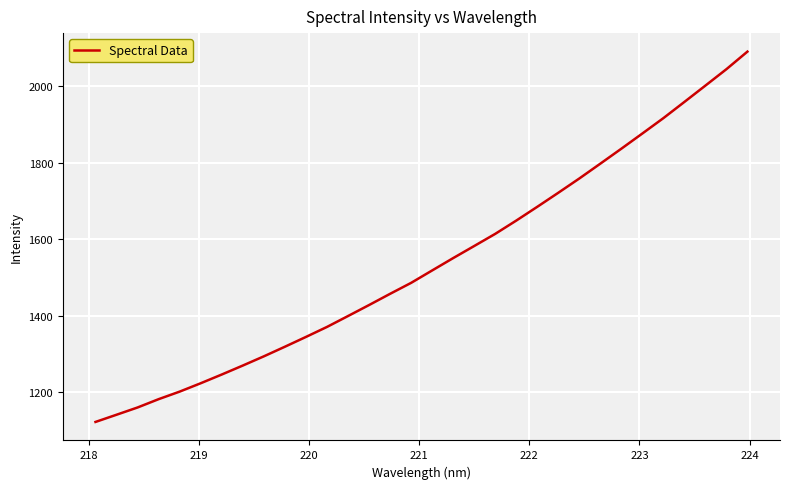

What is the difference between the maximum and minimum values?

967.4